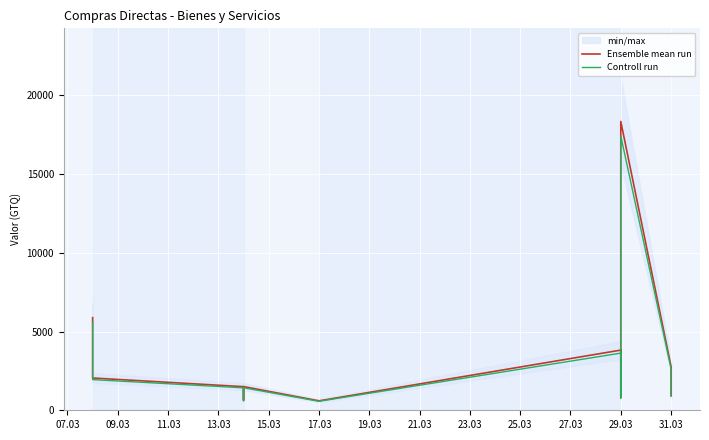

True or false: Controll run and Ensemble mean run cross at least once.

False